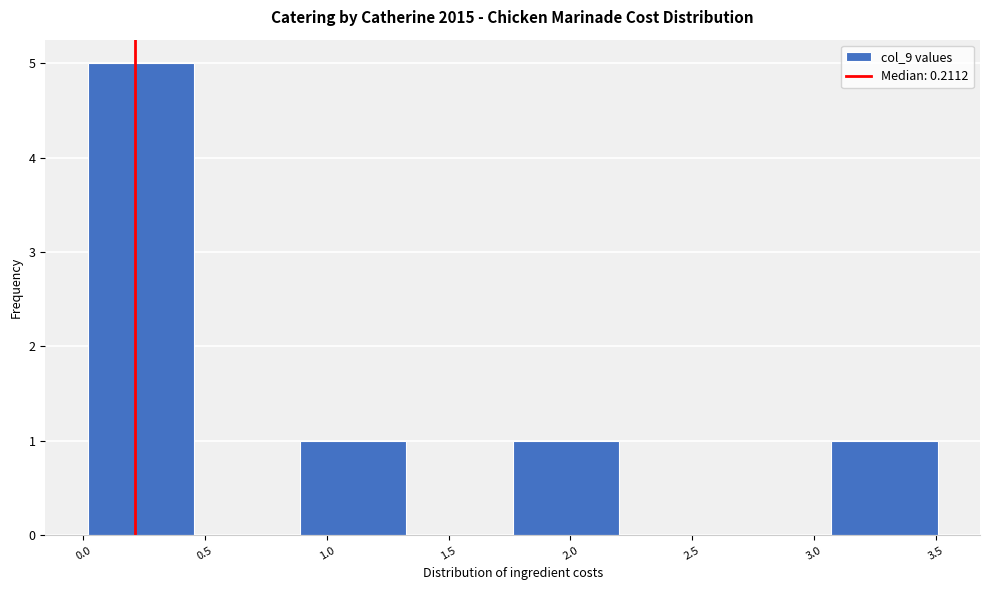

Reading left to right, list every bar in this chart as the range it spans on the x-axis followed by its height. Neither the bar edges nor the heights are printed on the chart, so give them approximately, as read against the axes.

0.00 to 0.45: 5
0.45 to 0.90: 0
0.90 to 1.35: 1
1.35 to 1.75: 0
1.75 to 2.20: 1
2.20 to 2.65: 0
2.65 to 3.05: 0
3.05 to 3.50: 1